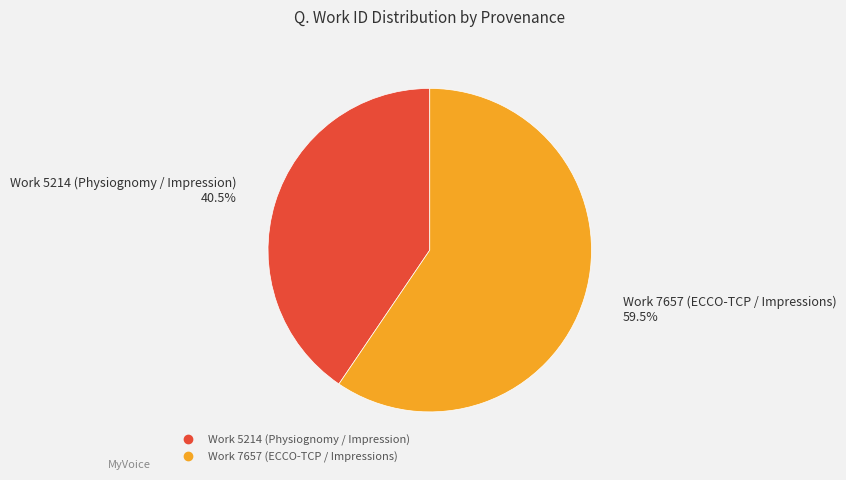

Which slice is the largest?

Work 7657 (ECCO-TCP / Impressions)